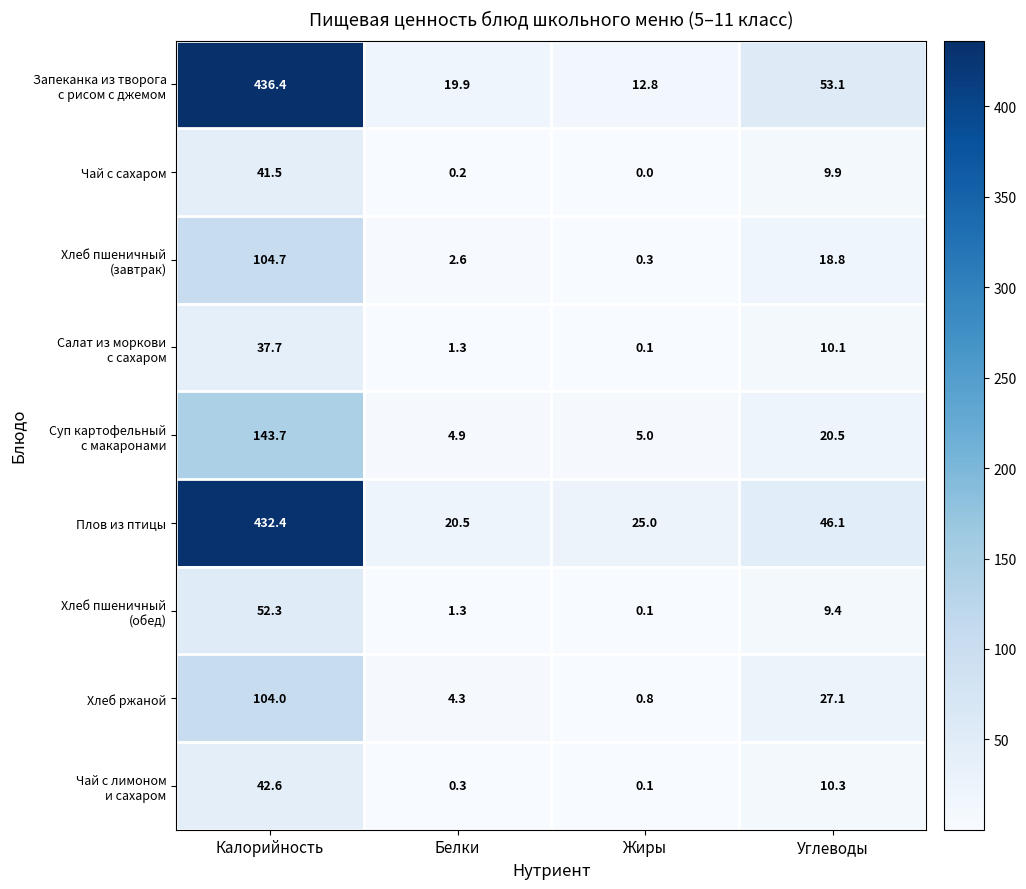

At which label is Плов из птицы closest to 226?

Углеводы